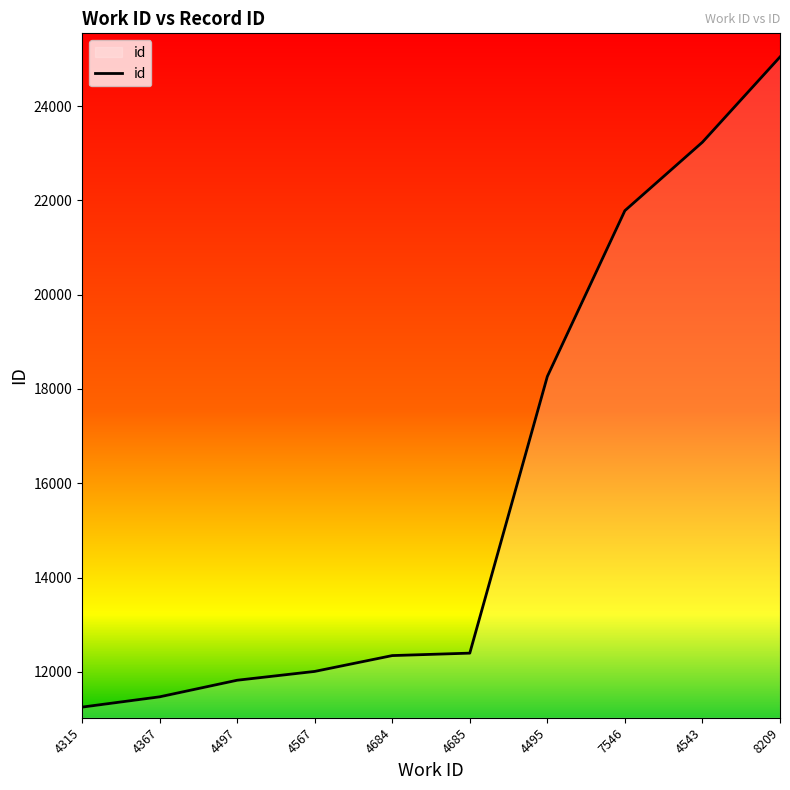

How many lines are shown in the chart?

1